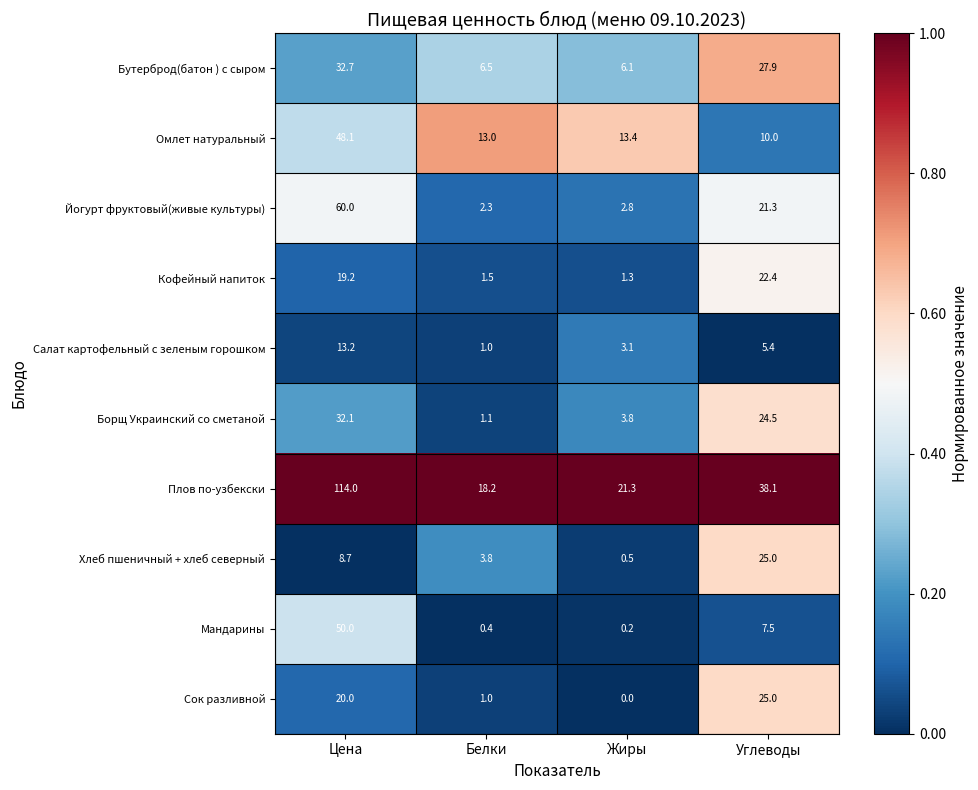

What is the sum of all Борщ Украинский со сметаной values?

61.5